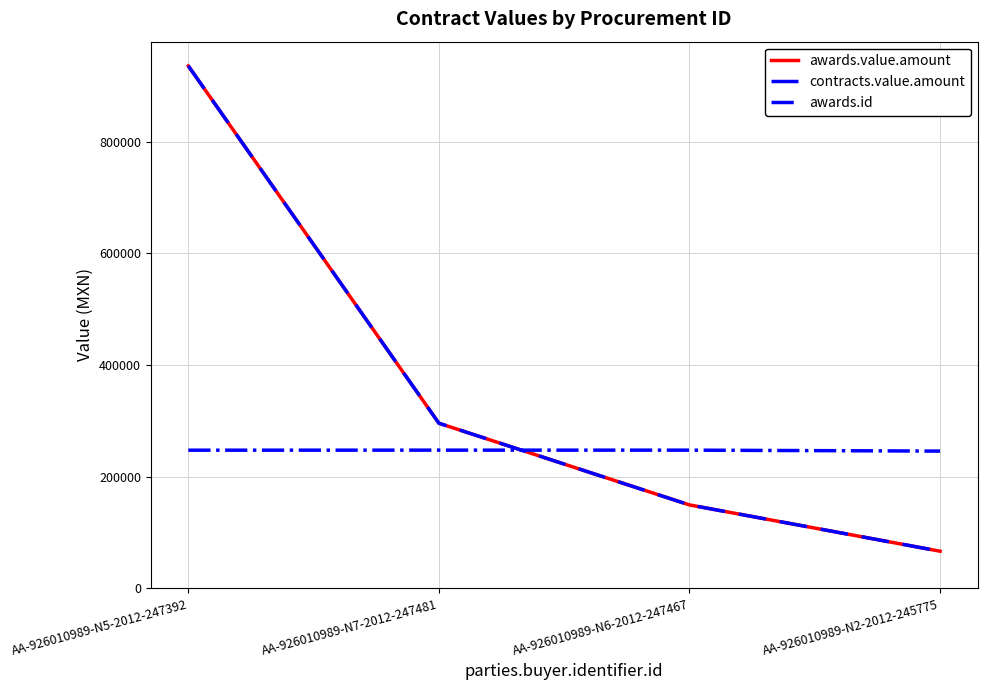

Reading right to left, what are all the values shown in this chart?

awards.value.amount: AA-926010989-N2-2012-245775=66420.0	AA-926010989-N6-2012-247467=149350.0	AA-926010989-N7-2012-247481=295690.0	AA-926010989-N5-2012-247392=935812.9
contracts.value.amount: AA-926010989-N2-2012-245775=66420.0	AA-926010989-N6-2012-247467=149350.0	AA-926010989-N7-2012-247481=295690.0	AA-926010989-N5-2012-247392=935812.9
awards.id: AA-926010989-N2-2012-245775=245775.0	AA-926010989-N6-2012-247467=247467.0	AA-926010989-N7-2012-247481=247481.0	AA-926010989-N5-2012-247392=247392.0